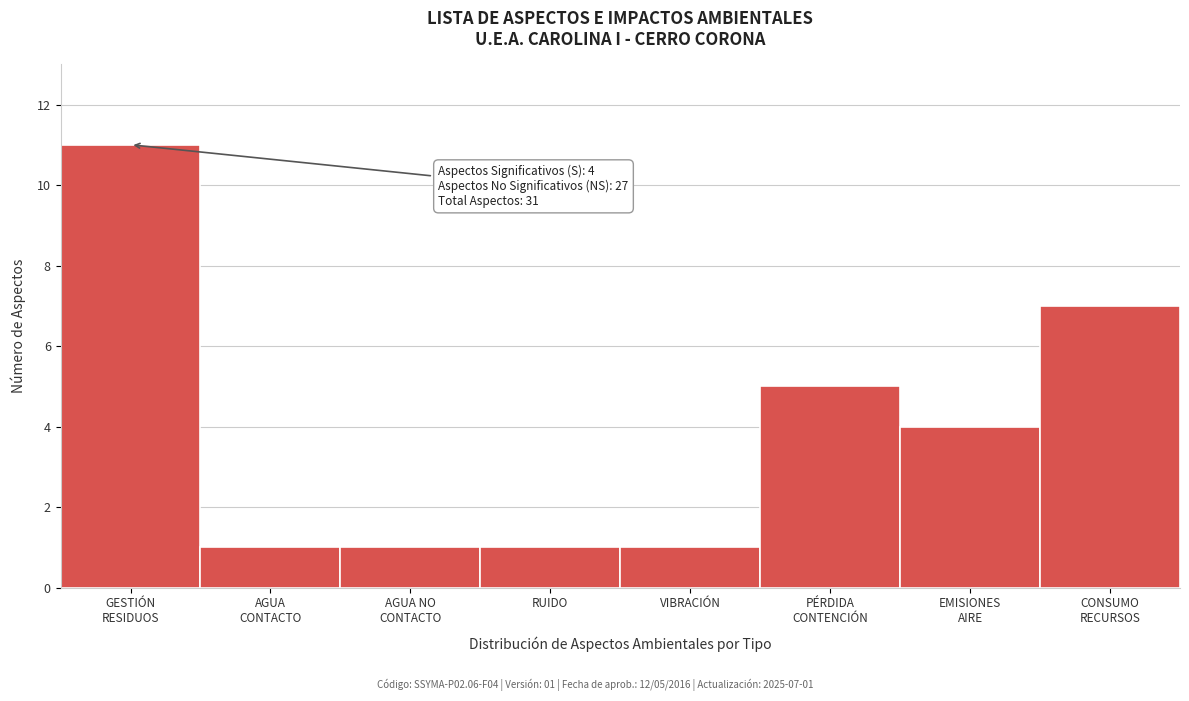

Reading left to right, what are all the values shown in this chart?

11	1	1	1	1	5	4	7